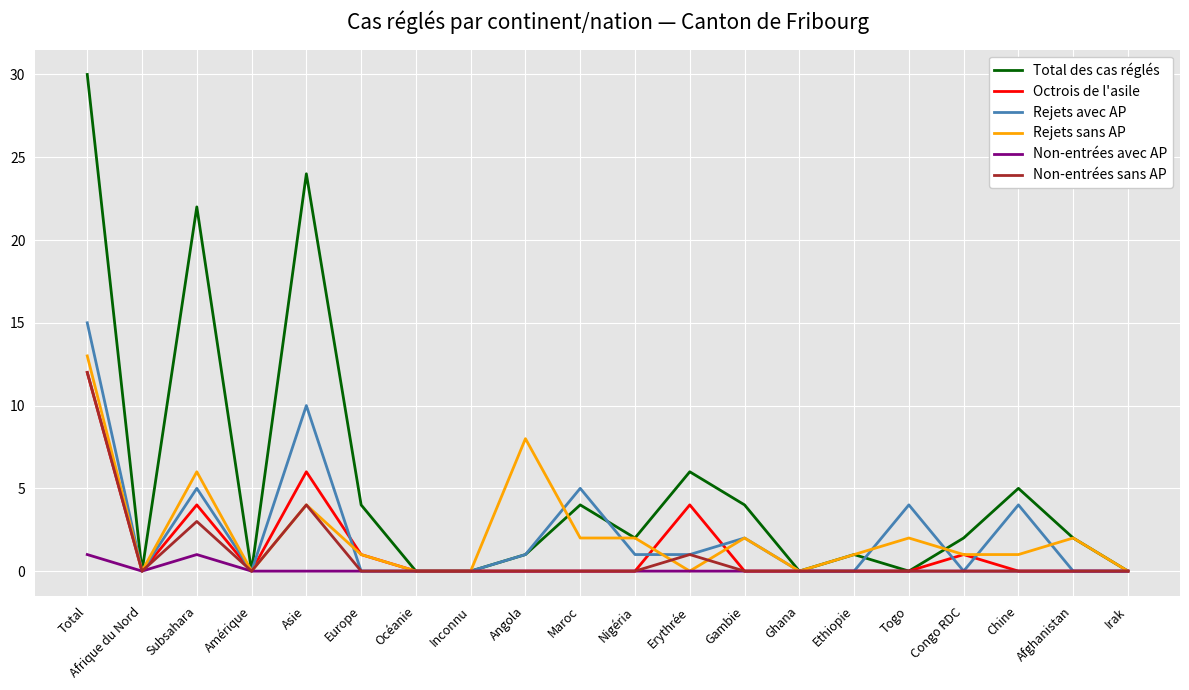

Which series has the largest total across all categories?

Total des cas réglés